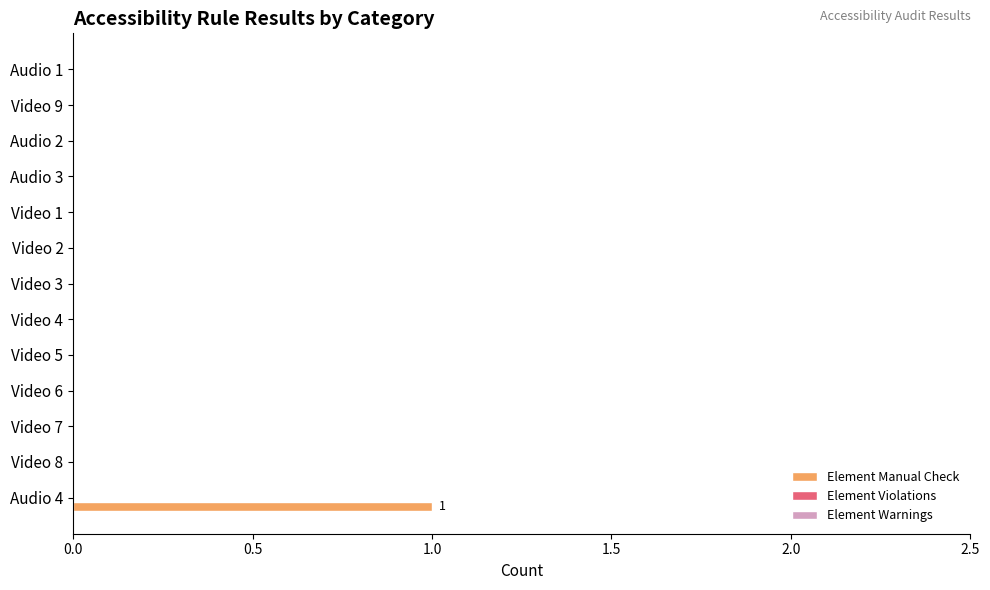

Reading bottom to top, list all the values displayed in this chart.

Audio 4=1	Video 8=0	Video 7=0	Video 6=0	Video 5=0	Video 4=0	Video 3=0	Video 2=0	Video 1=0	Audio 3=0	Audio 2=0	Video 9=0	Audio 1=0